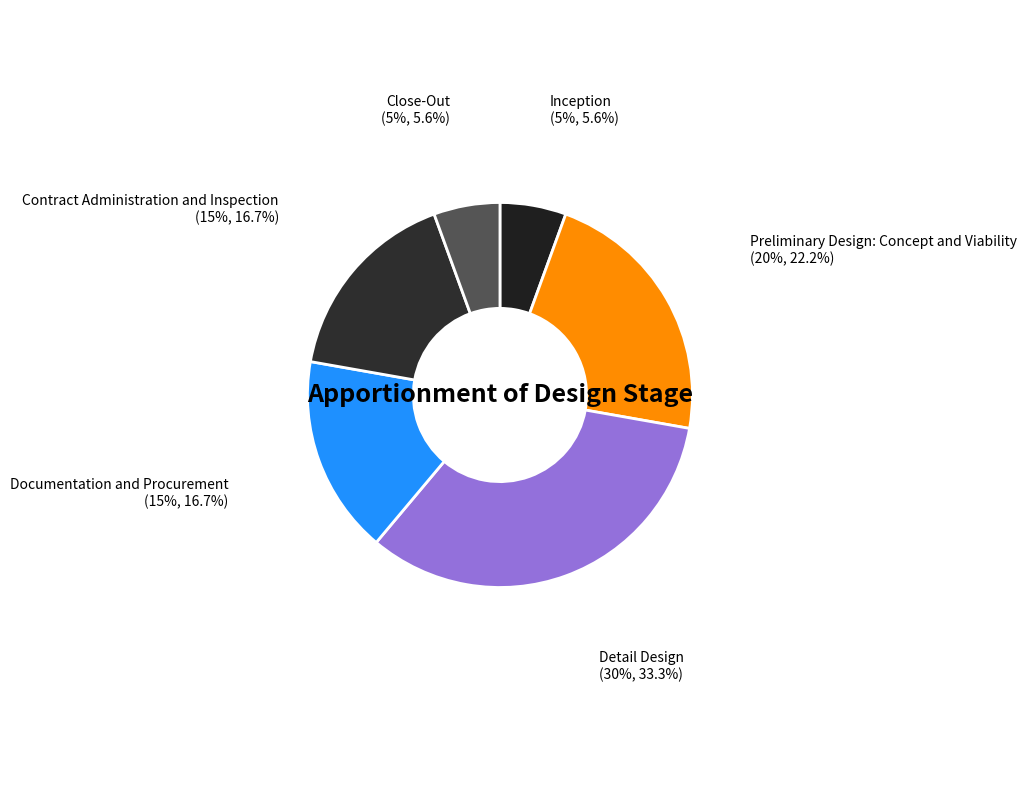

Do Contract Administration and Inspection and Detail Design together represent more than half of the pie?

No